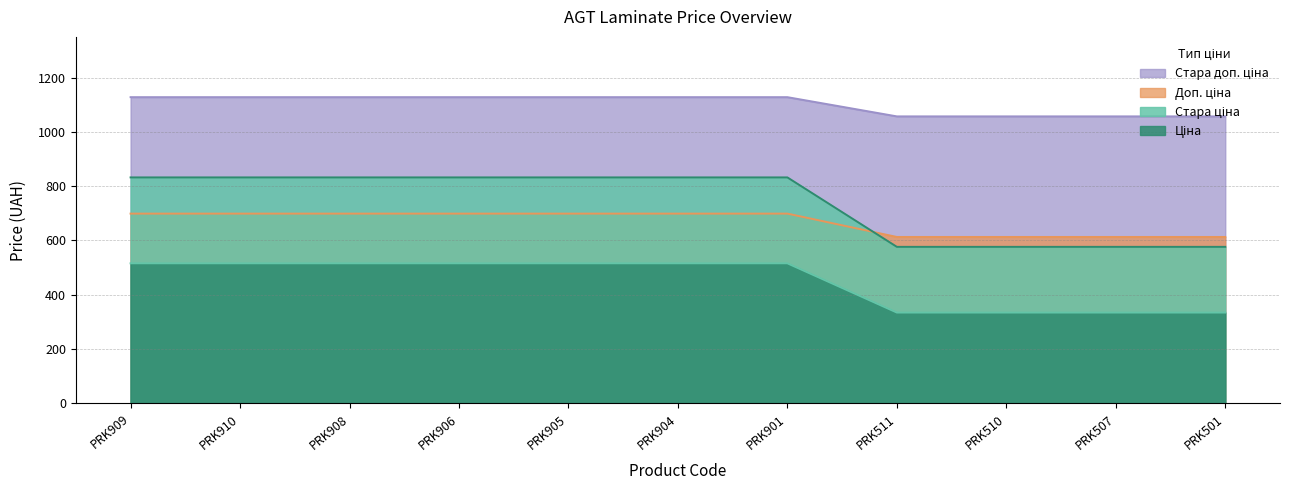

Where do Стара ціна and Доп. ціна first cross each other?

PRK901 and PRK511